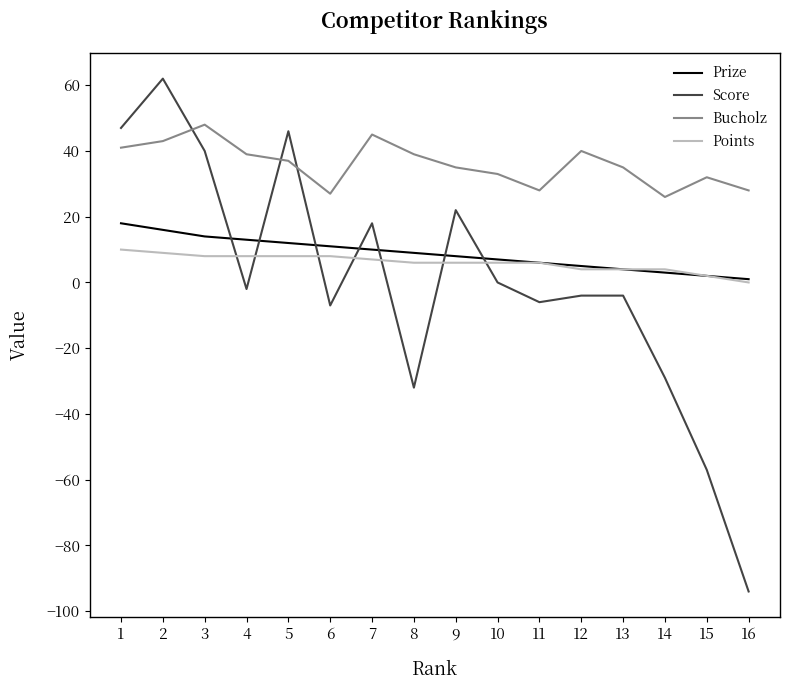

Which label corresponds to the smallest value in the chart?

16